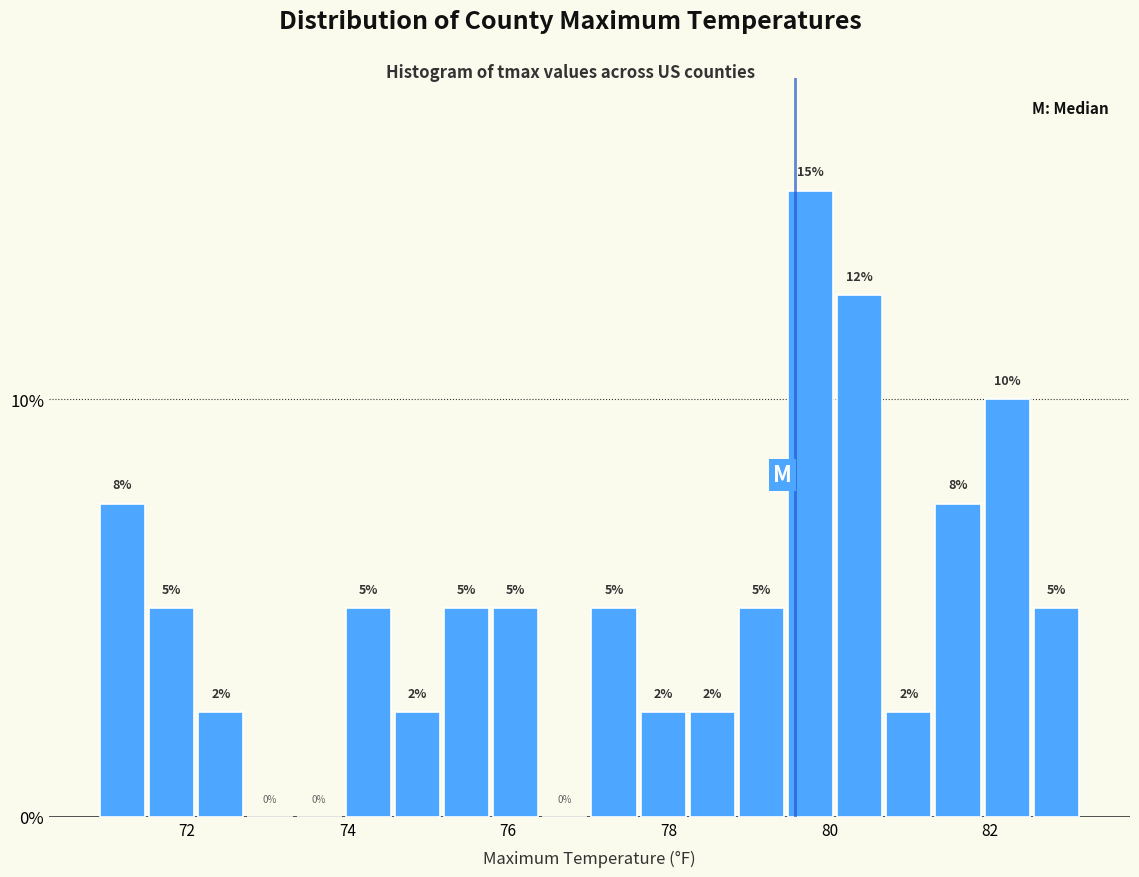

Read against the x-axis, roughly where is the centre of the tallest bar?

79.8